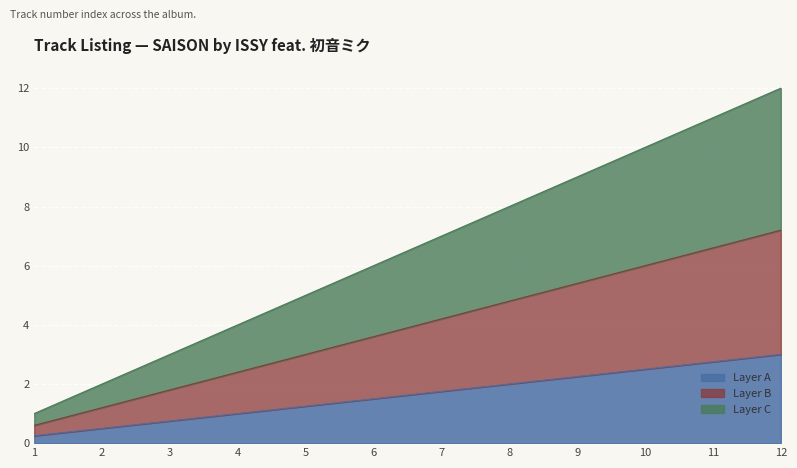

What is the smallest value displayed?

0.2